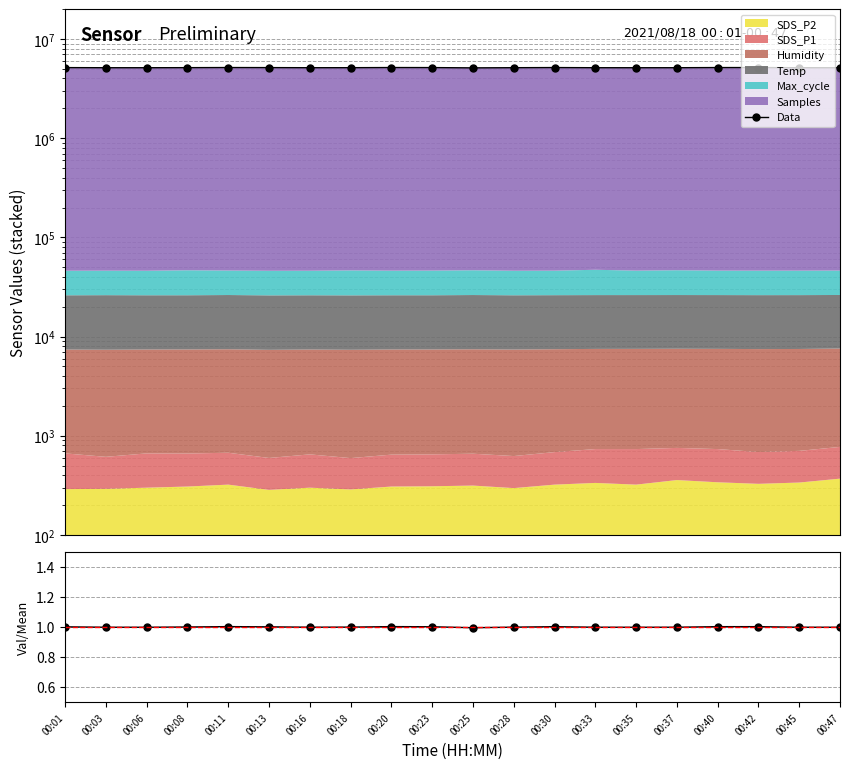

True or false: ratio and Data intersect in this chart.

False